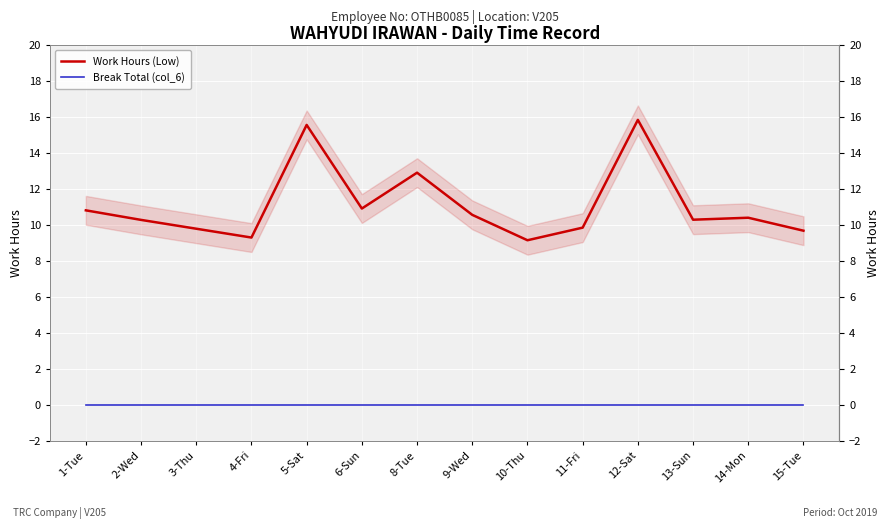

Which series has the largest range (max minus min)?

Work Hours (Low)